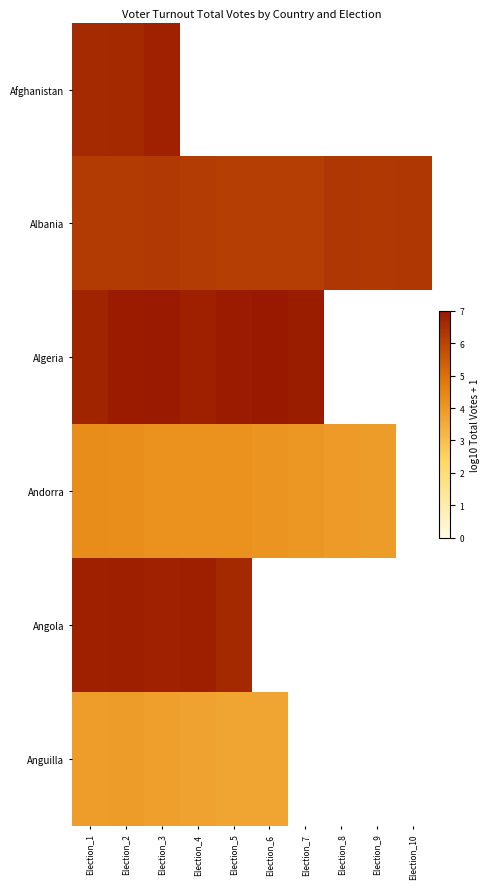

Count the number of data series in this chart.

6